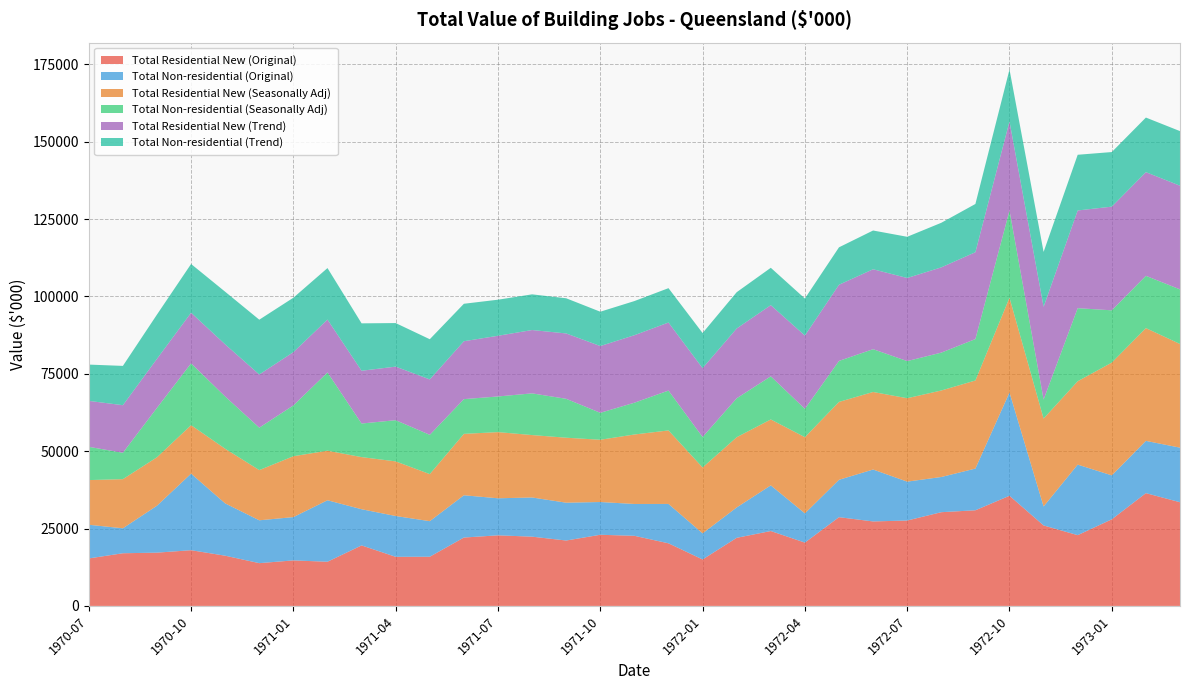

Reading left to right, extract all data points from this chart.

Total Residential New (Original): 1970-07=15346	1970-08=17021	1970-09=17215	1970-10=18005	1970-11=16228	1970-12=13821	1971-01=14710	1971-02=14274	1971-03=19551	1971-04=15866	1971-05=15896	1971-06=22096	1971-07=22812	1971-08=22378	1971-09=21136	1971-10=22992	1971-11=22660	1971-12=20232	1972-01=15011	1972-02=22007	1972-03=24202	1972-04=20458	1972-05=28677	1972-06=27301	1972-07=27599	1972-08=30289	1972-09=30910	1972-10=35598	1972-11=26002	1972-12=22870	1973-01=27987	1973-02=36446	1973-03=33505
Total Non-residential (Original): 1970-07=10881	1970-08=8067	1970-09=15173	1970-10=24748	1970-11=16909	1970-12=13850	1971-01=13993	1971-02=19875	1971-03=11697	1971-04=13189	1971-05=11494	1971-06=13663	1971-07=11973	1971-08=12669	1971-09=12226	1971-10=10586	1971-11=10289	1971-12=12728	1972-01=8442	1972-02=9818	1972-03=14757	1972-04=9455	1972-05=12081	1972-06=16783	1972-07=12569	1972-08=11376	1972-09=13478	1972-10=33382	1972-11=6141	1972-12=22796	1973-01=14205	1973-02=16894	1973-03=17644
Total Residential New (Seasonally Adj): 1970-07=14437	1970-08=15878	1970-09=15655	1970-10=15659	1970-11=17655	1970-12=16222	1971-01=19672	1971-02=16015	1971-03=16844	1971-04=17657	1971-05=15209	1971-06=19843	1971-07=21382	1971-08=20168	1971-09=20995	1971-10=20122	1971-11=22451	1971-12=23754	1972-01=21285	1972-02=22690	1972-03=21302	1972-04=24618	1972-05=25170	1972-06=25054	1972-07=26953	1972-08=27957	1972-09=28461	1972-10=30621	1972-11=28404	1972-12=26948	1973-01=36446	1973-02=36446	1973-03=33505
Total Non-residential (Seasonally Adj): 1970-07=10755	1970-08=8536	1970-09=15973	1970-10=19988	1970-11=16890	1970-12=13713	1971-01=16429	1971-02=25289	1971-03=10855	1971-04=13310	1971-05=12696	1971-06=11228	1971-07=11523	1971-08=13478	1971-09=12574	1971-10=8712	1971-11=10272	1971-12=12886	1972-01=9854	1972-02=12590	1972-03=13939	1972-04=9172	1972-05=13249	1972-06=13835	1972-07=12005	1972-08=12240	1972-09=13392	1972-10=28193	1972-11=6144	1972-12=23611	1973-01=16894	1973-02=16894	1973-03=17644
Total Residential New (Trend): 1970-07=14843	1970-08=15371	1970-09=15844	1970-10=16355	1970-11=16847	1970-12=17186	1971-01=17209	1971-02=17086	1971-03=17055	1971-04=17312	1971-05=17902	1971-06=18711	1971-07=19617	1971-08=20468	1971-09=21128	1971-10=21574	1971-11=21811	1971-12=21989	1972-01=22246	1972-02=22554	1972-03=22999	1972-04=23664	1972-05=24617	1972-06=25827	1972-07=26853	1972-08=27552	1972-09=28074	1972-10=28792	1972-11=29980	1972-12=31576	1973-01=33505	1973-02=33505	1973-03=33505
Total Non-residential (Trend): 1970-07=11730	1970-08=12697	1970-09=14301	1970-10=15752	1970-11=17005	1970-12=17711	1971-01=17591	1971-02=16646	1971-03=15319	1971-04=14078	1971-05=12993	1971-06=12109	1971-07=11655	1971-08=11533	1971-09=11364	1971-10=11096	1971-11=11037	1971-12=11107	1972-01=11349	1972-02=11730	1972-03=12079	1972-04=11981	1972-05=12099	1972-06=12527	1972-07=13317	1972-08=14408	1972-09=15584	1972-10=16778	1972-11=17735	1972-12=18003	1973-01=17644	1973-02=17644	1973-03=17644